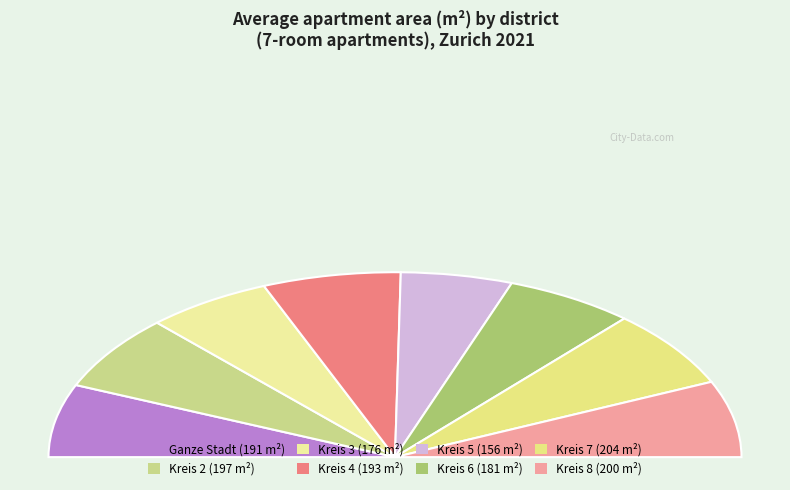

To the nearest percent, what percentage of the pie is Kreis 3?

12%